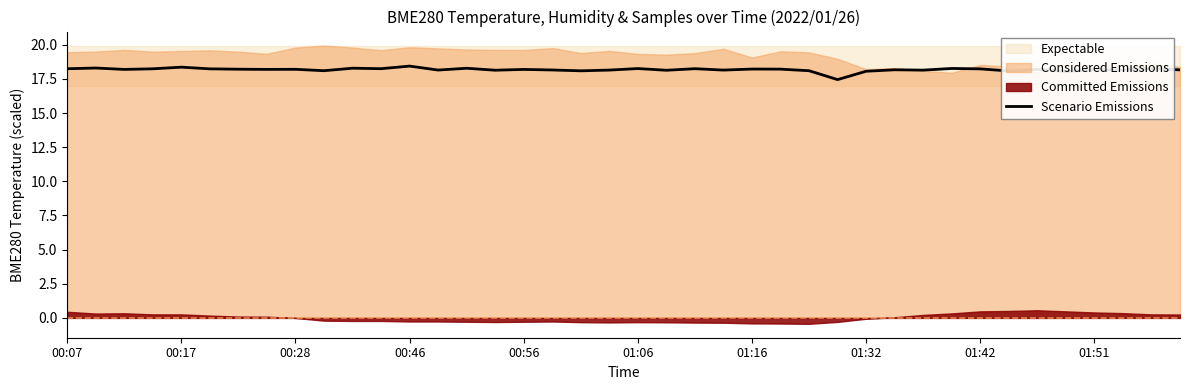

The Scenario Emissions series shows 18.2 at 00:07. True or false?

True